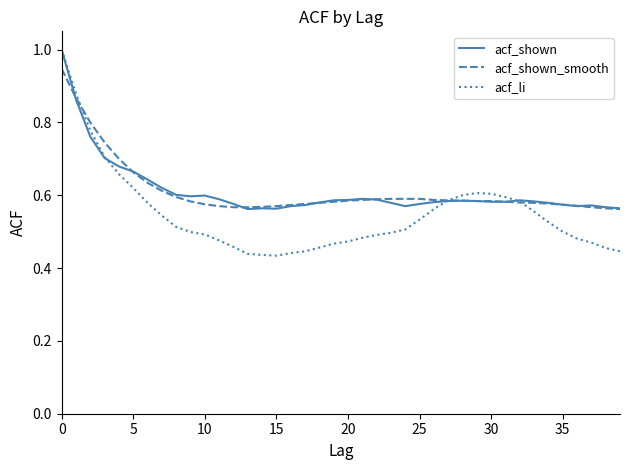

Count the number of data series in this chart.

3